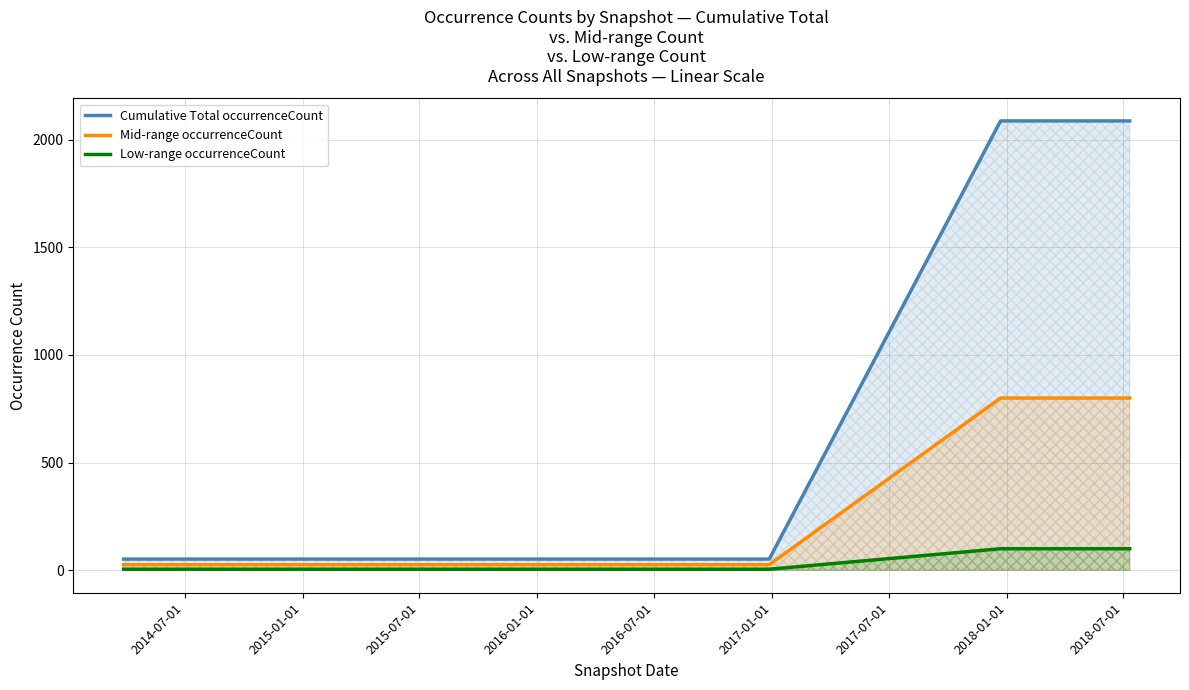

Does the chart have visible grid lines?

Yes